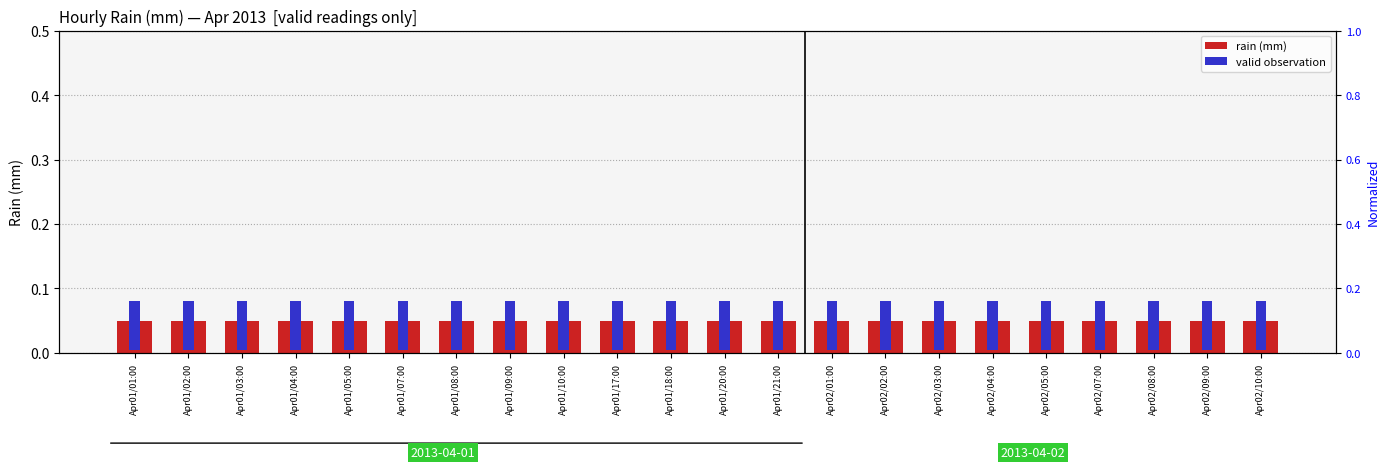

At how many categories does at least one series exceed 0?

22